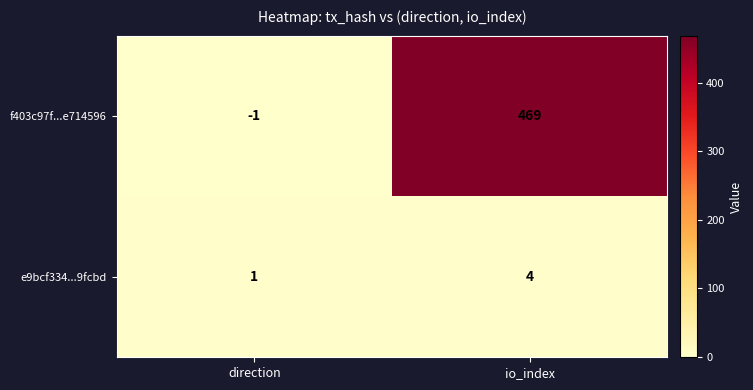

What is the sum of the f403c97f...e714596 values at io_index and direction?

468